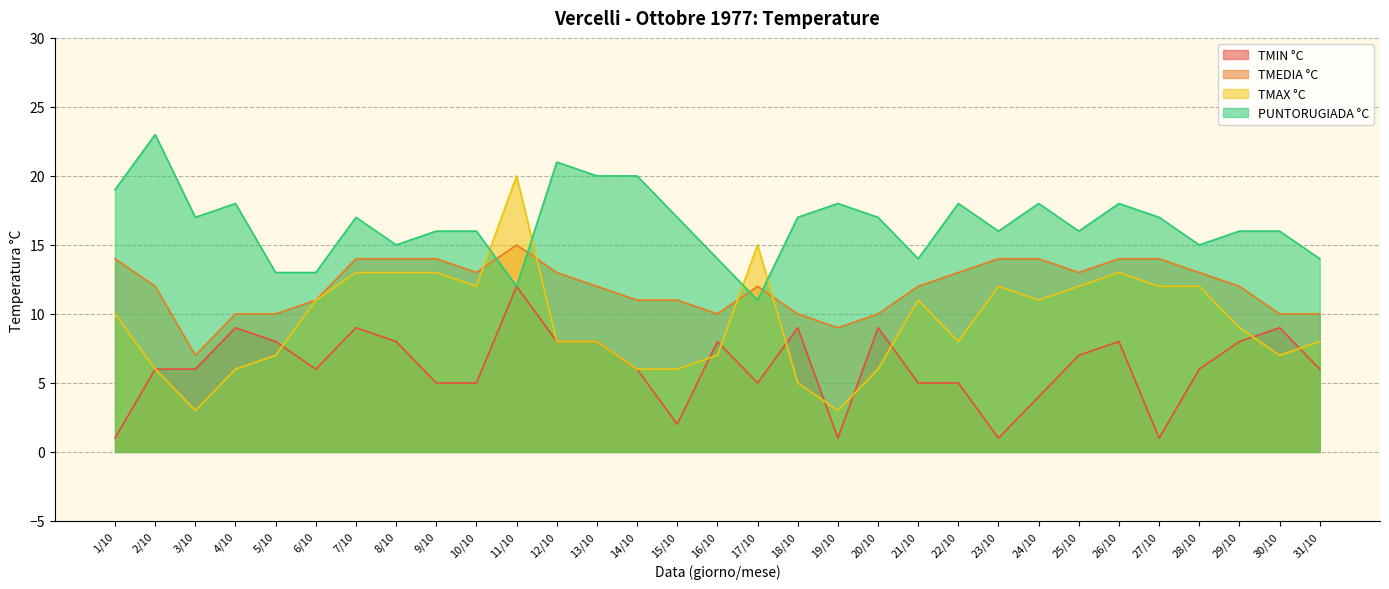

How many interior local peaks does the TMIN °C series have?

8